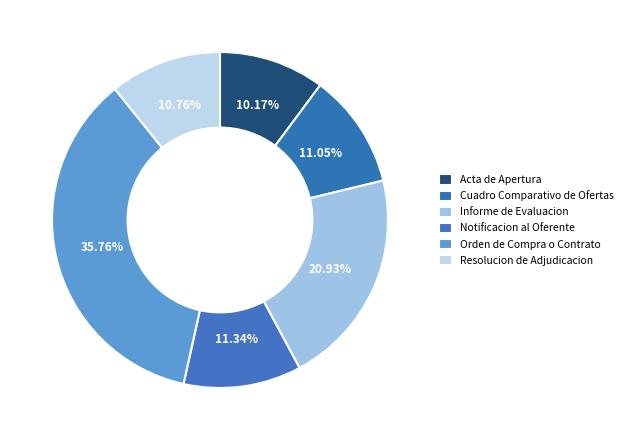

How many segments does this pie chart have?

6